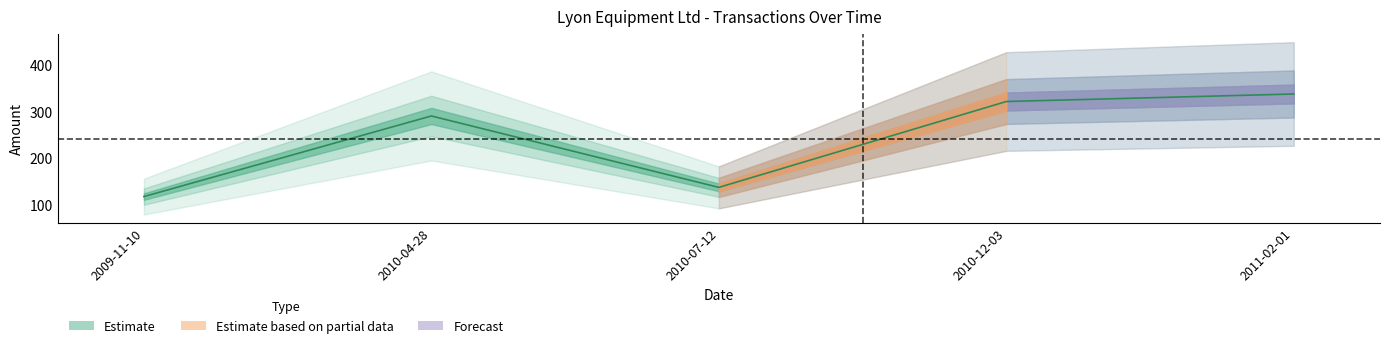

What is the sum of all values?

1205.0